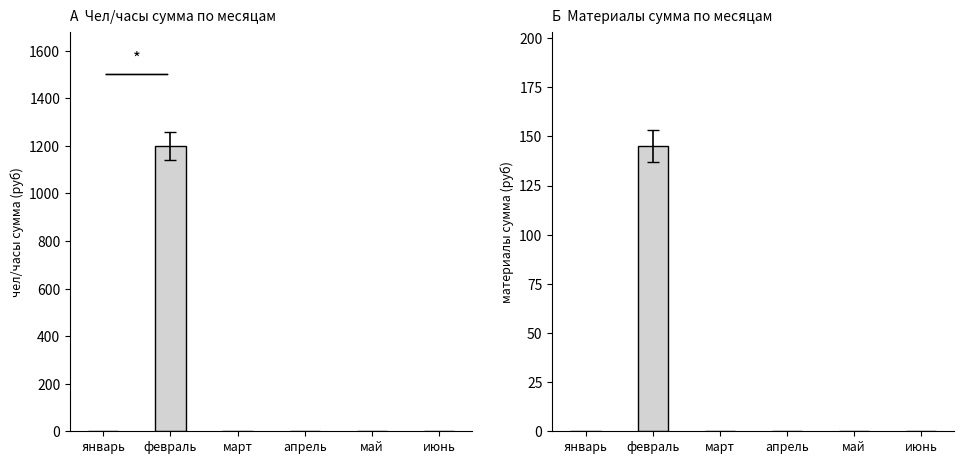

True or false: чел/часы сумма has a value of 0.0 at март.

True